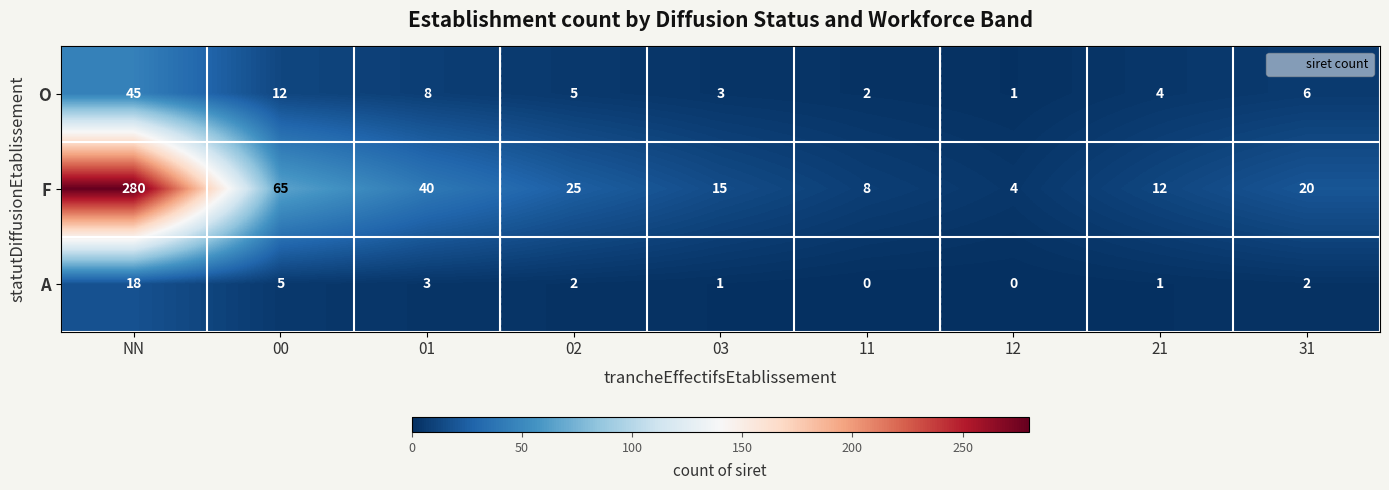

How many series are shown in this chart?

3